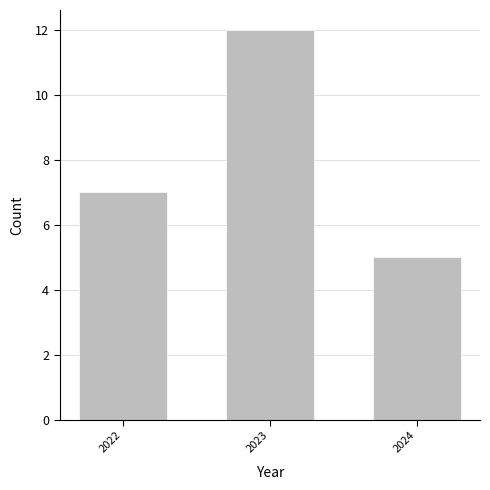

What is the change in value from 2023 to 2024?

-7